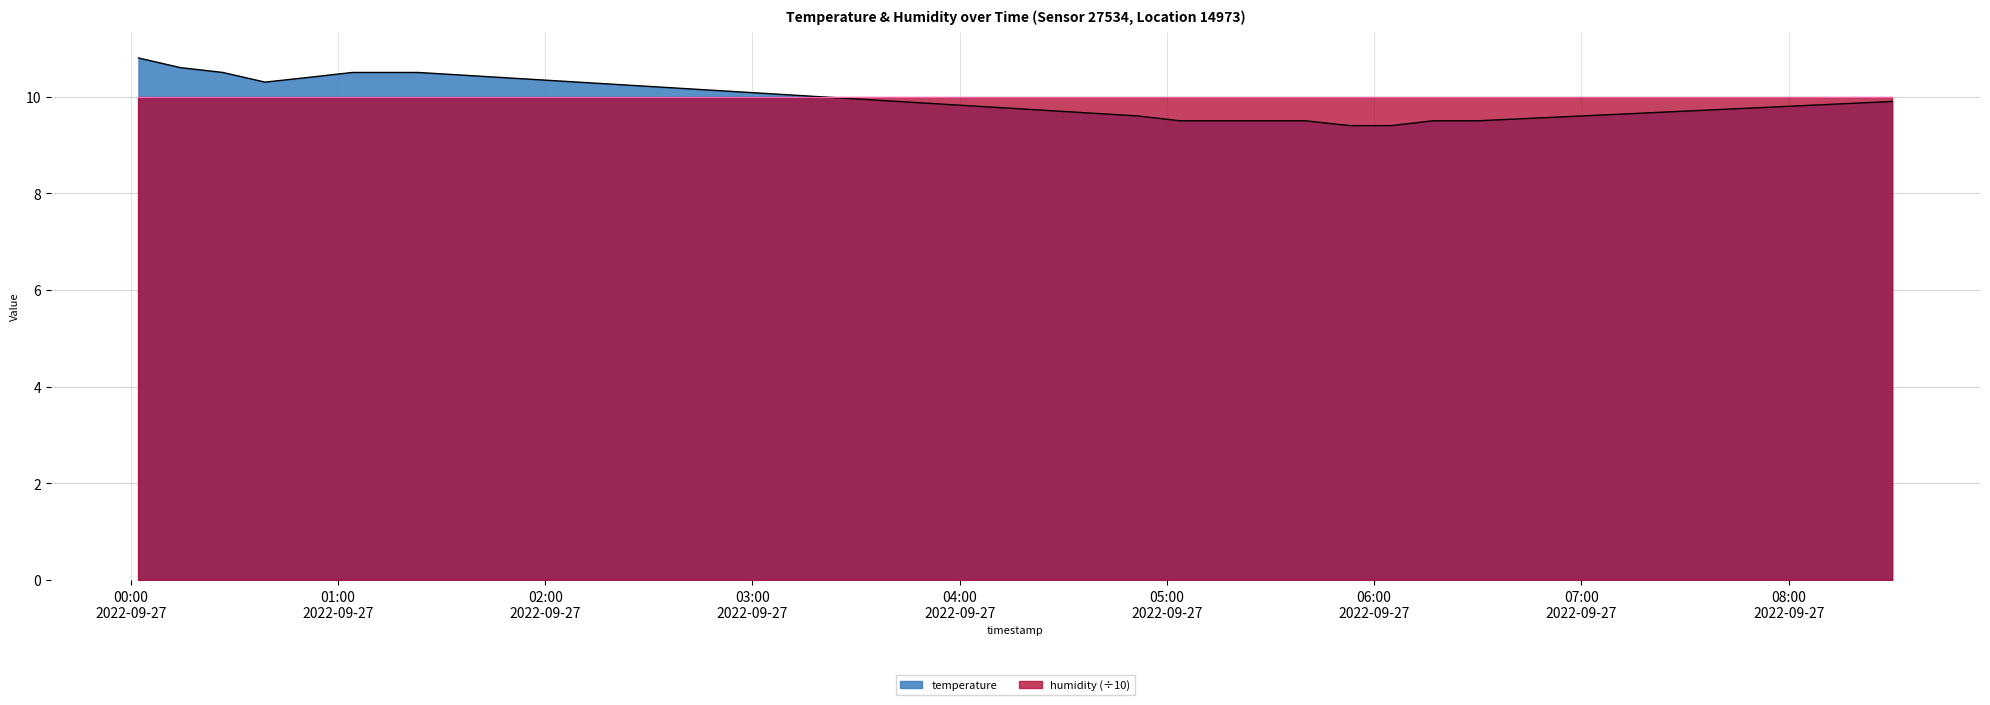

How many lines are shown in the chart?

2